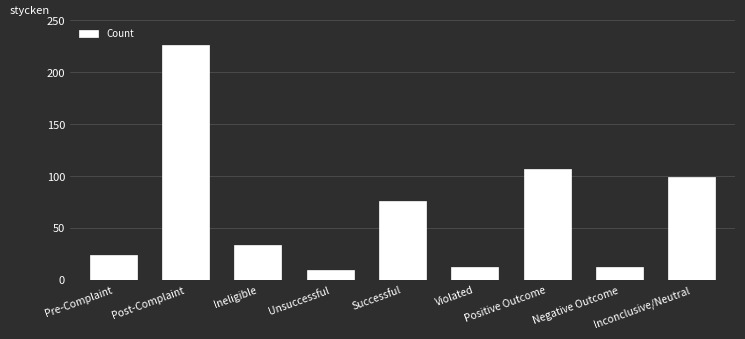

Which has a higher value, Pre-Complaint or Ineligible?

Ineligible